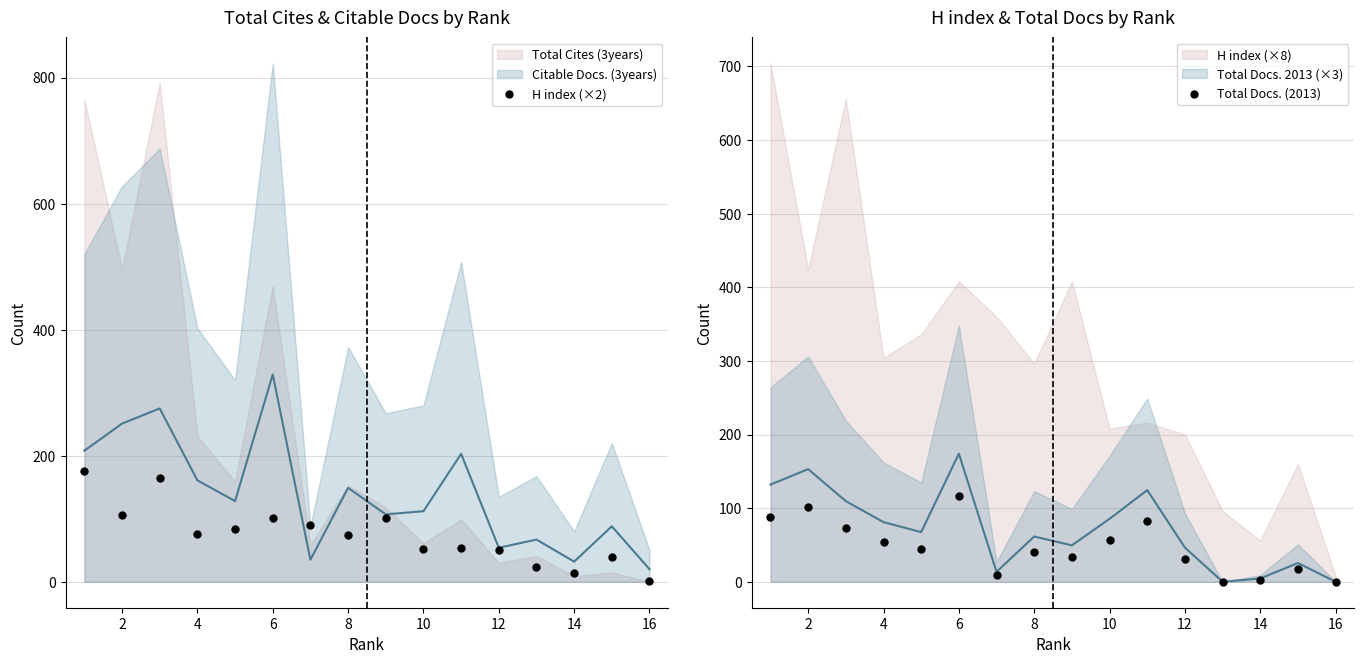

Which series reaches the minimum Y coordinate?

Total Docs. (2013)